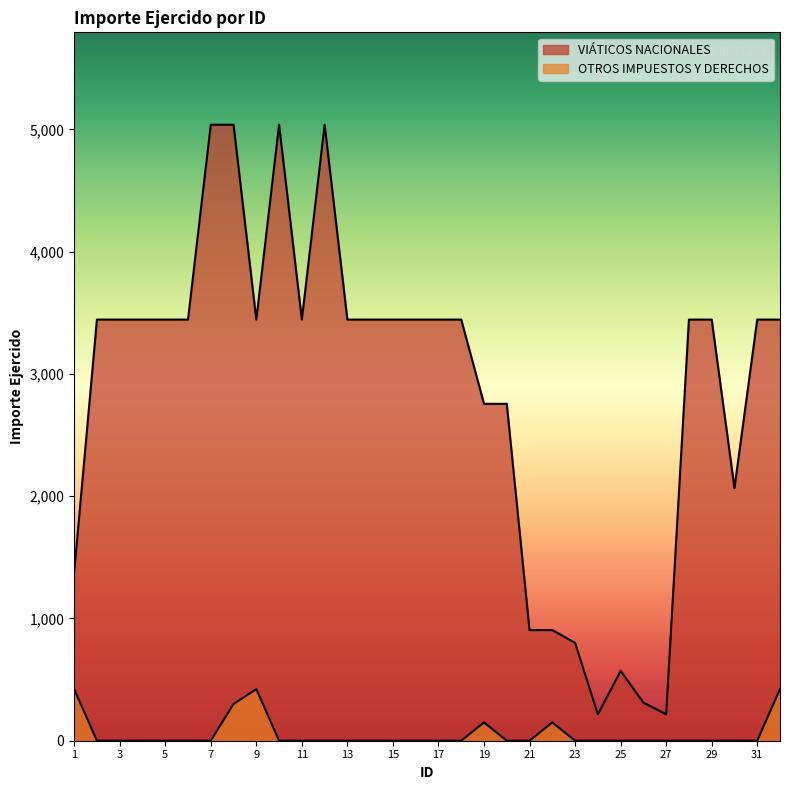

Reading left to right, transcribe all the data shown in this chart.

VIÁTICOS NACIONALES: 1378	3445	3445	3445	3445	3445	5039	5039	3445	5039	3445	5039	3445	3445	3445	3445	3445	3445	2756	2756	905	905	801	216	571	312	216	3445	3445	2067	3445	3445
OTROS IMPUESTOS Y DERECHOS: 422	0	0	0	0	0	0	300	422	0	0	0	0	0	0	0	0	0	150	0	0	150	0	0	0	0	0	0	0	0	0	422